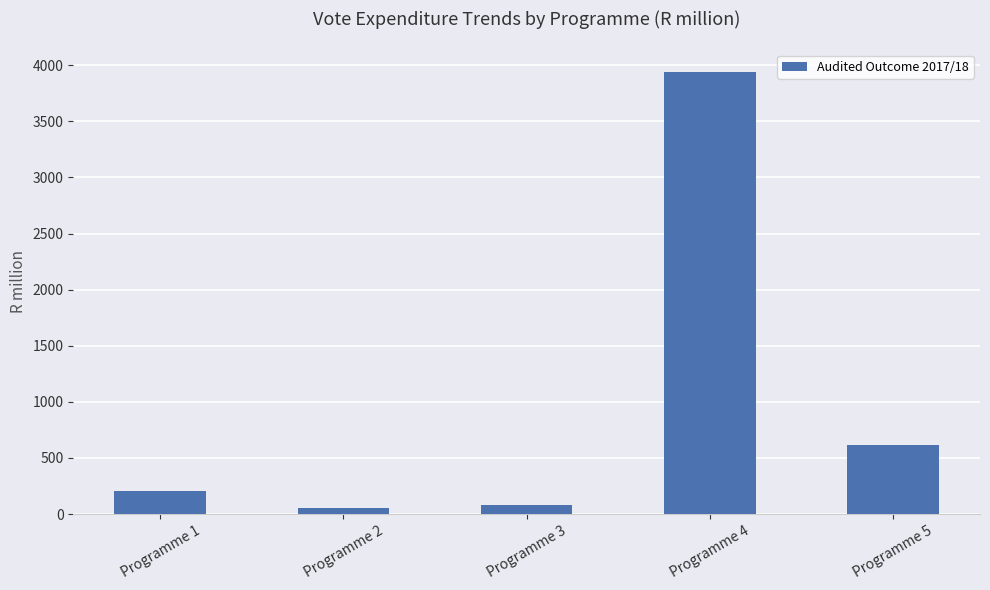

Count the number of categories in the chart.

5